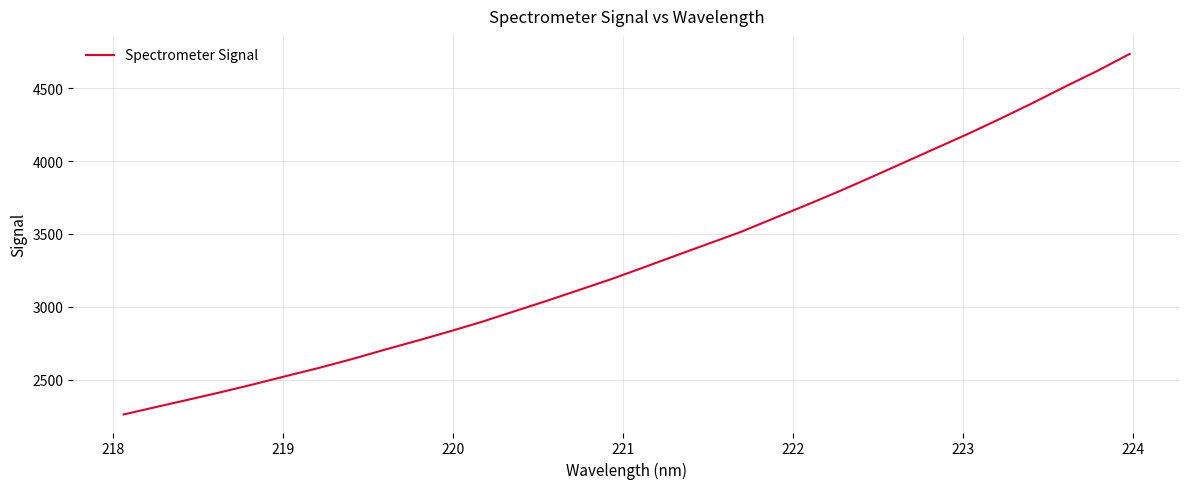

What is the sum of all values?

106410.7